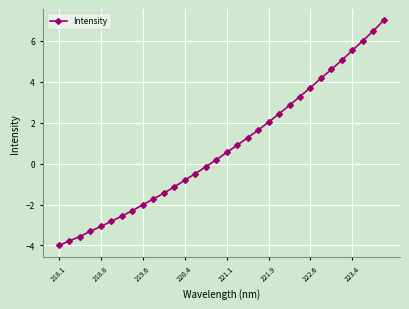

What is the difference between the maximum and second lowest values?

10.8